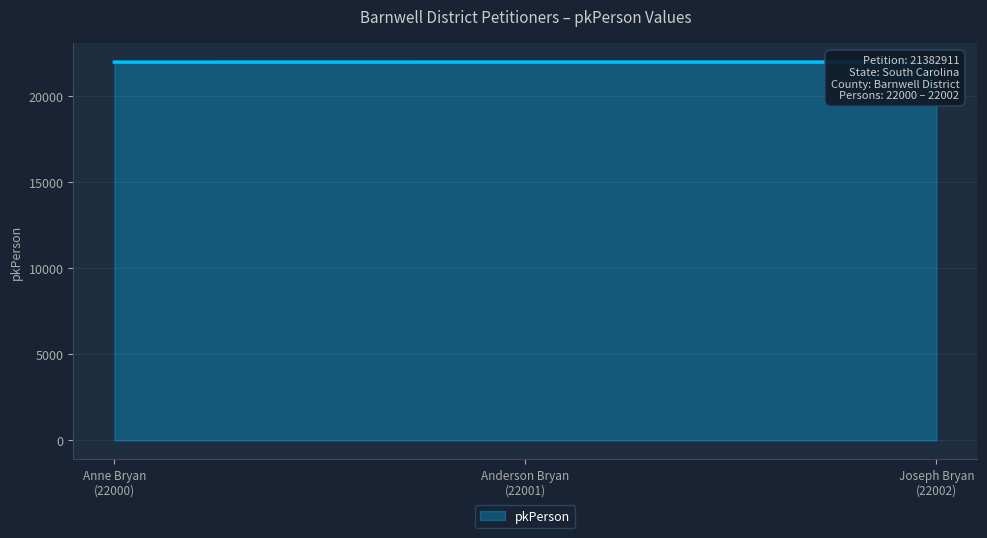

What is the maximum value shown in the chart?

22002